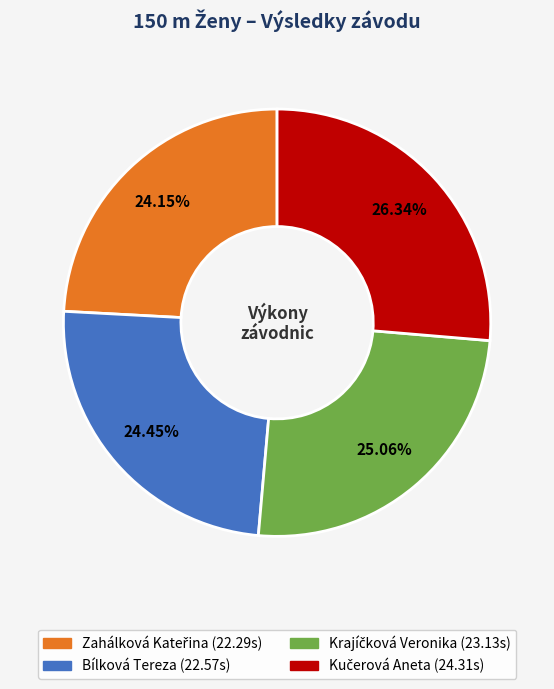

Does any single category account for the majority?

No